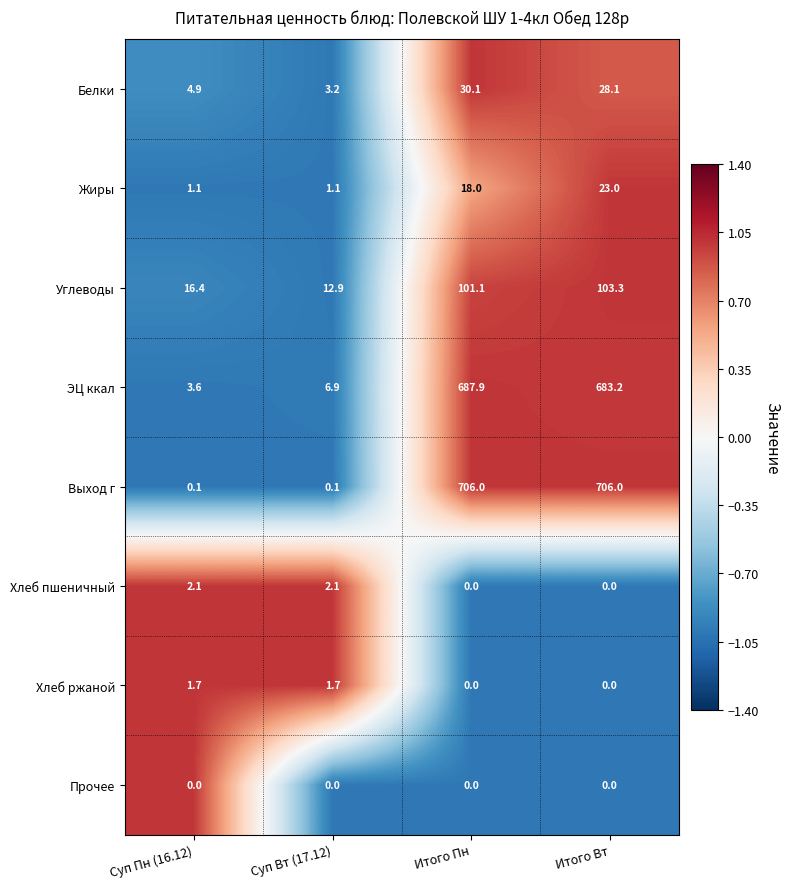

Where does the Хлеб ржаной series first go above 1?

Суп Пн (16.12)